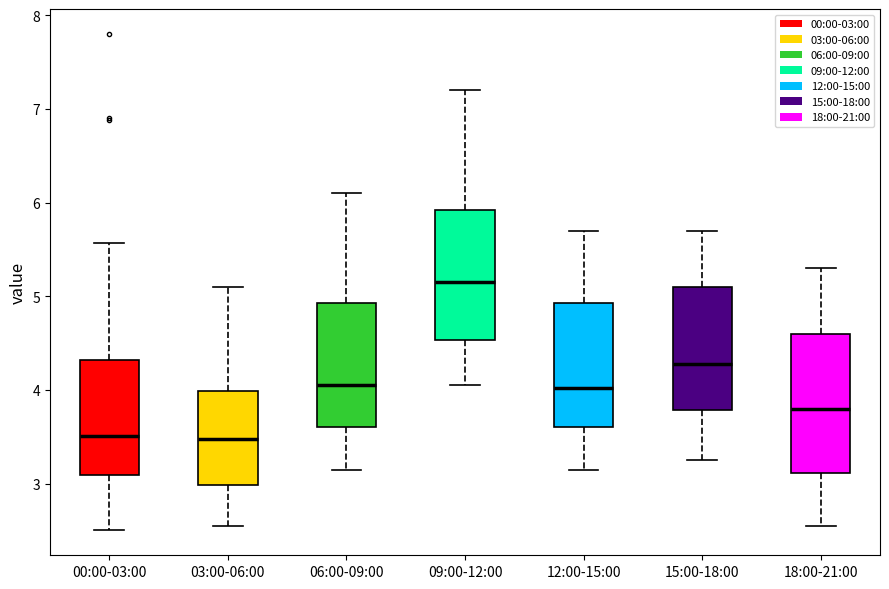

Reading left to right, transcribe this box plot: for each box, give where its median line is, the range the box spans, and where its two whiskers end, as read against the y-axis. The values are not printed on the chart, so give them approximately, as read against the axis.

00:00-03:00: median 3.5, box 3.1 to 4.3, whiskers 2.5 to 5.6
03:00-06:00: median 3.5, box 3.0 to 4.0, whiskers 2.6 to 5.1
06:00-09:00: median 4.1, box 3.6 to 4.9, whiskers 3.2 to 6.1
09:00-12:00: median 5.2, box 4.5 to 5.9, whiskers 4.1 to 7.2
12:00-15:00: median 4.0, box 3.6 to 4.9, whiskers 3.2 to 5.7
15:00-18:00: median 4.3, box 3.8 to 5.1, whiskers 3.3 to 5.7
18:00-21:00: median 3.8, box 3.1 to 4.6, whiskers 2.6 to 5.3